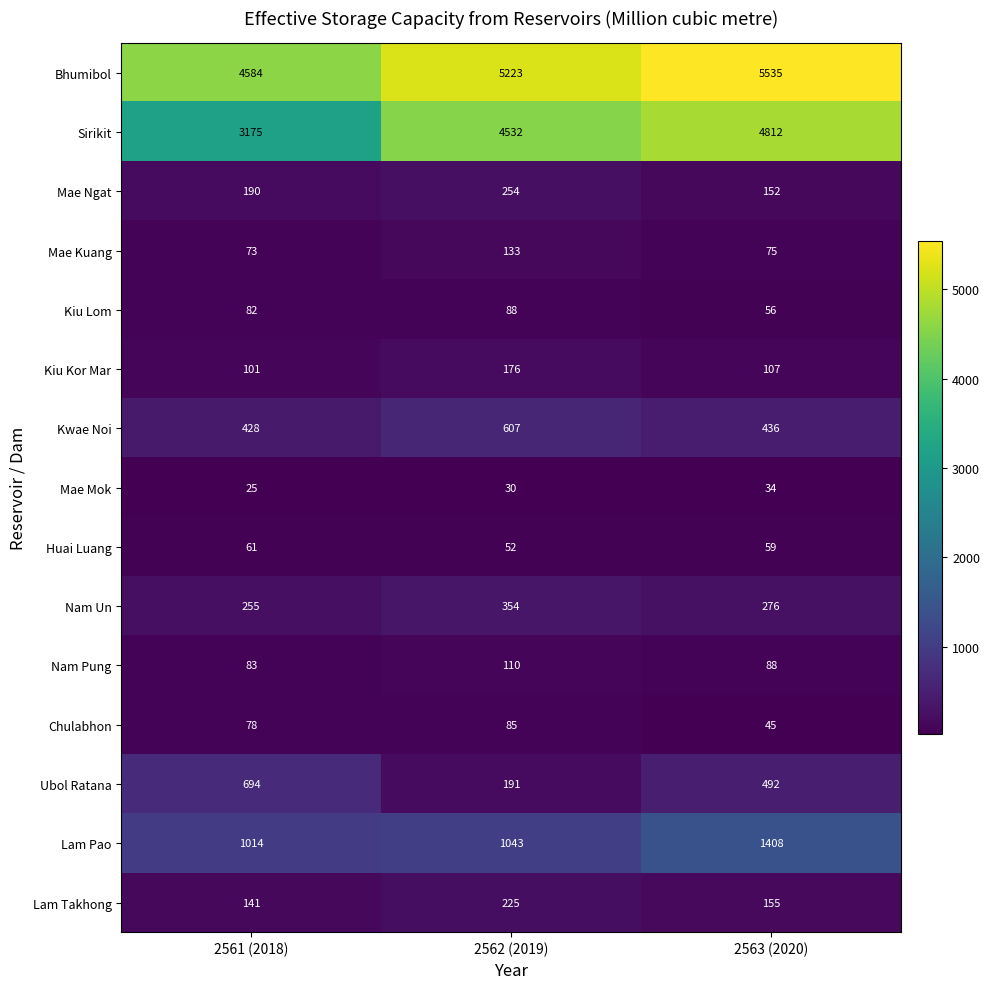

At which category is the sum across all series the highest?

2563 (2020)